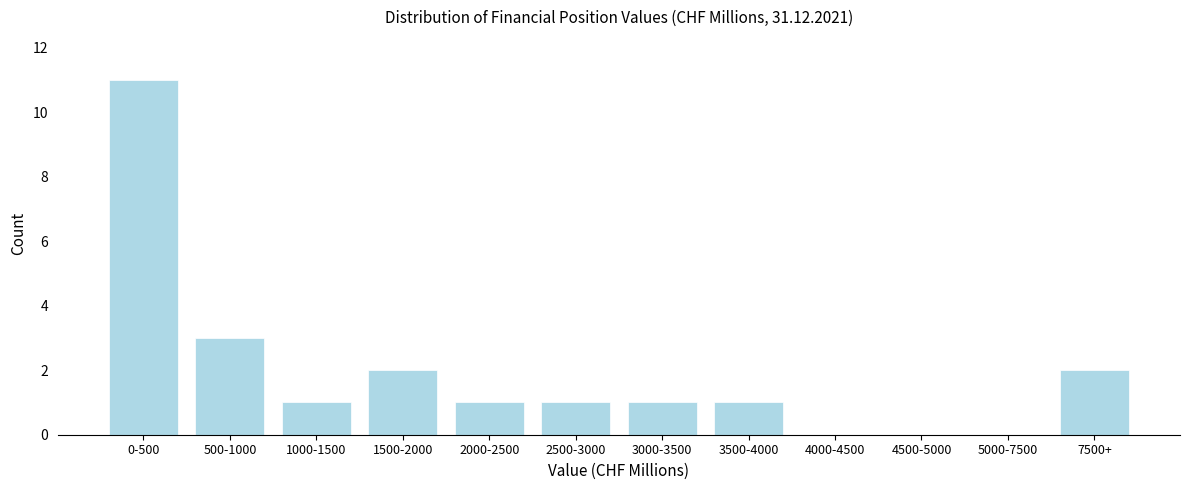

Reading left to right, what are all the values shown in this chart?

0-500=11	500-1000=3	1000-1500=1	1500-2000=2	2000-2500=1	2500-3000=1	3000-3500=1	3500-4000=1	4000-4500=0	4500-5000=0	5000-7500=0	7500+=2